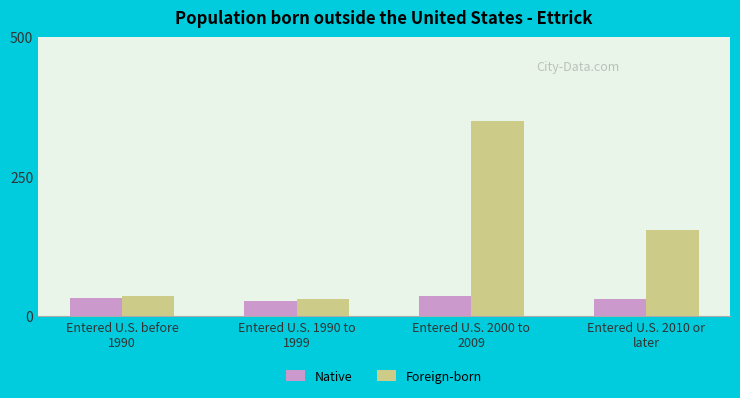

What position from the right is Entered U.S. 2010 or
later?

1